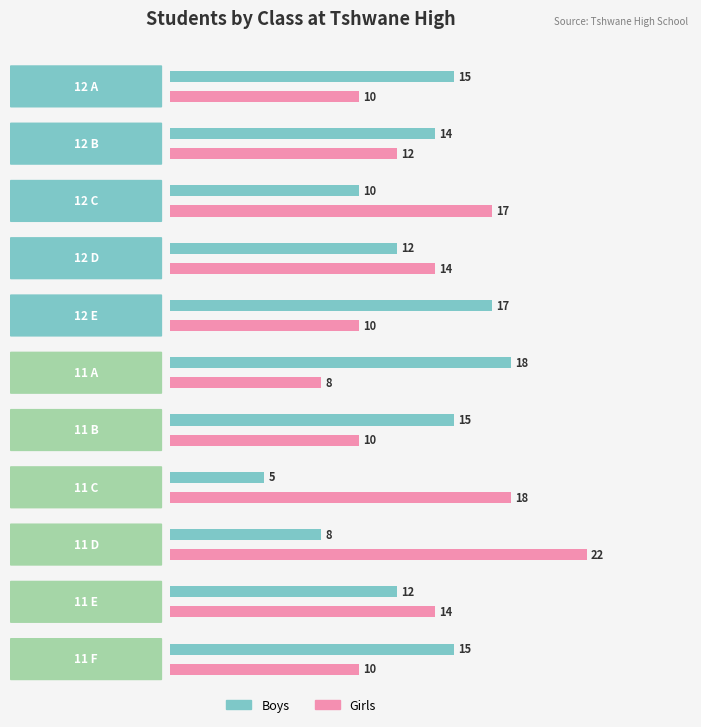

Between 11 E and 12 A, which is larger?

12 A